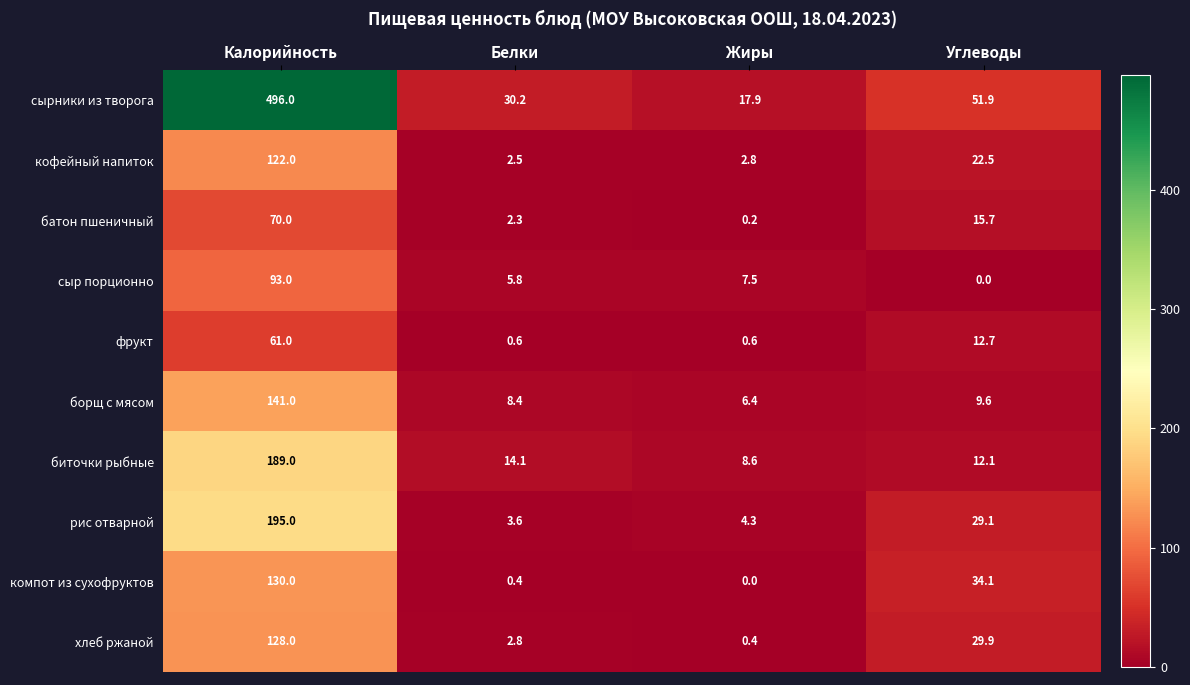

Between Калорийность and Жиры, which series saw the biggest shift?

сырники из творога